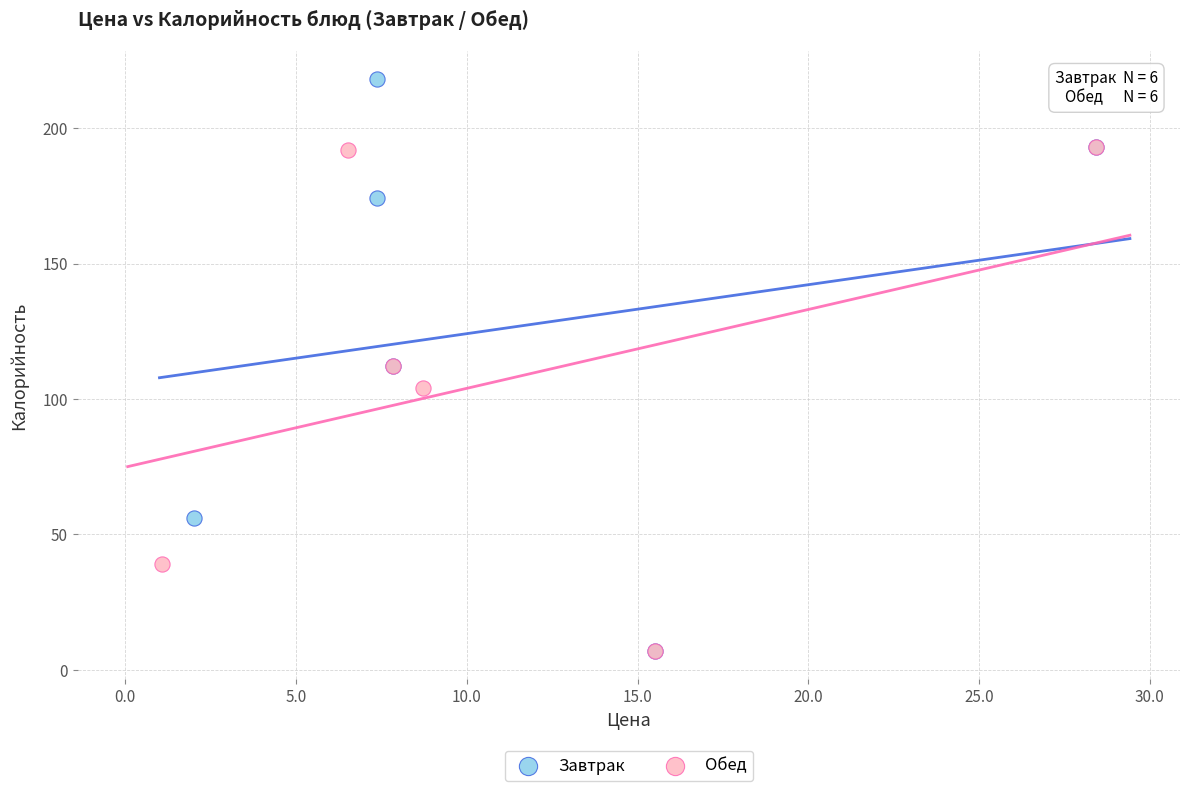

Which series contains the highest Y value?

Завтрак